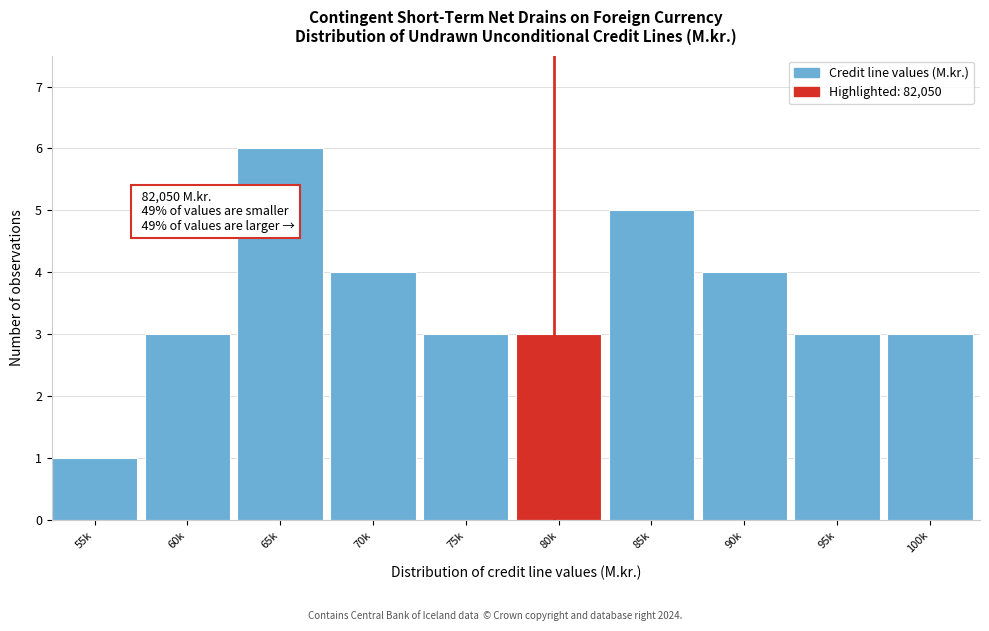

Reading left to right, what are all the values shown in this chart?

1	3	6	4	3	3	5	4	3	3